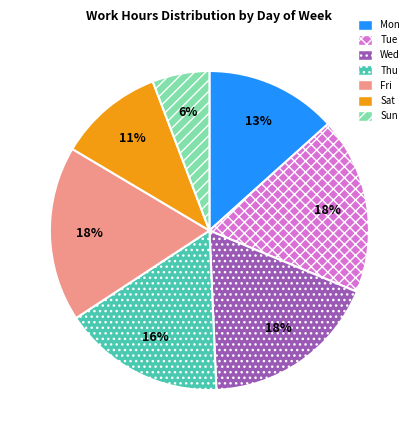

To the nearest percent, what portion does Tue represent?

18%